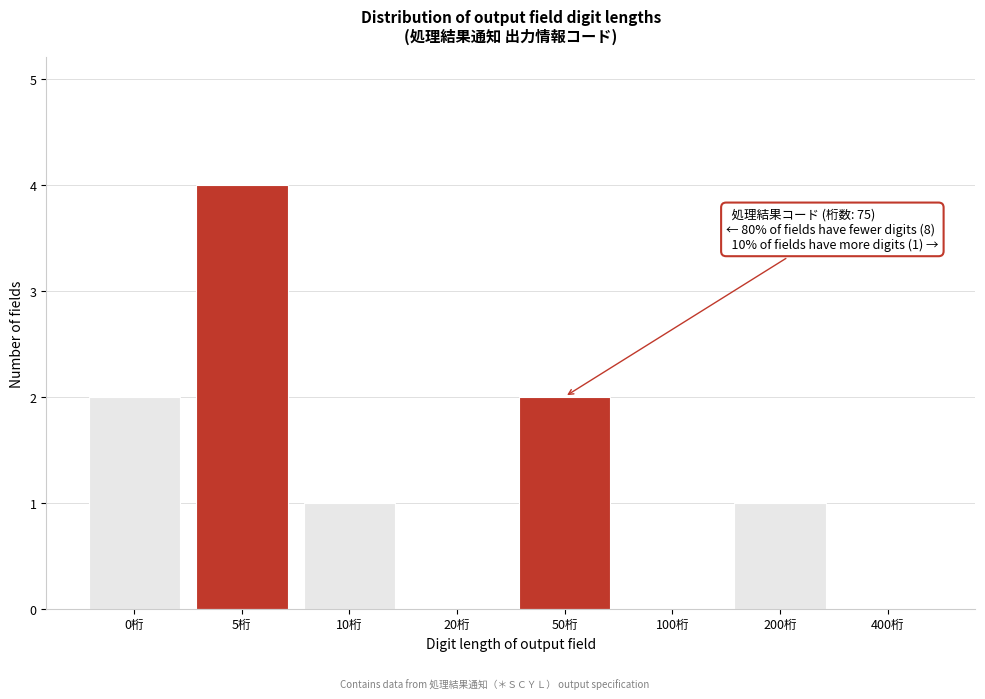

Reading left to right, extract all data points from this chart.

0桁=2	5桁=4	10桁=1	20桁=0	50桁=2	100桁=0	200桁=1	400桁=0